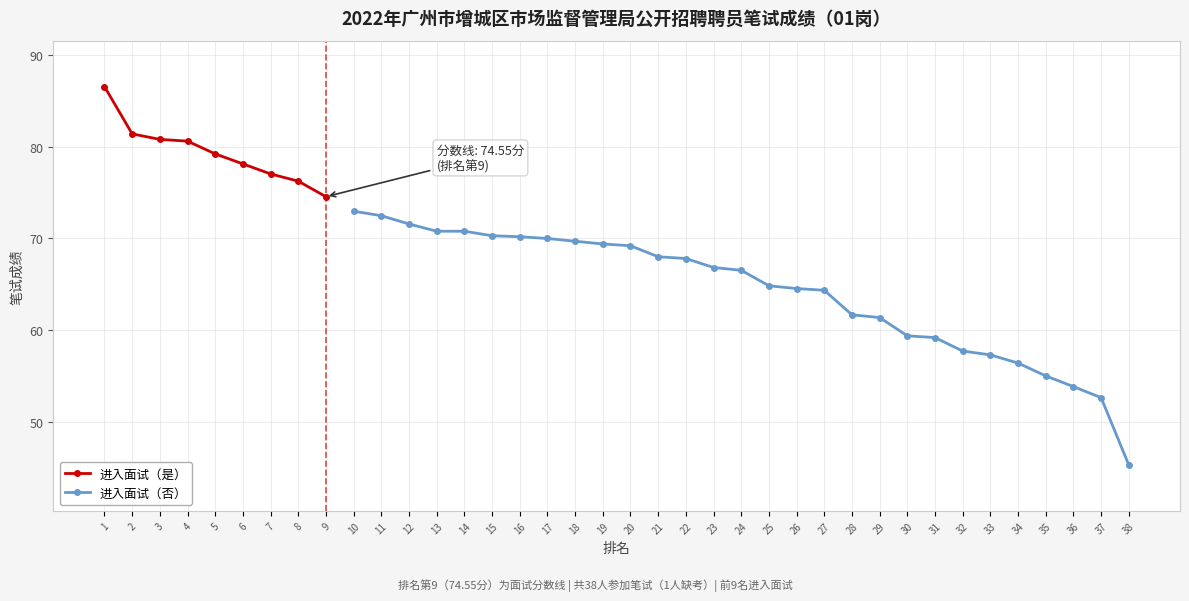

What is the maximum value for 进入面试（是）?

86.5